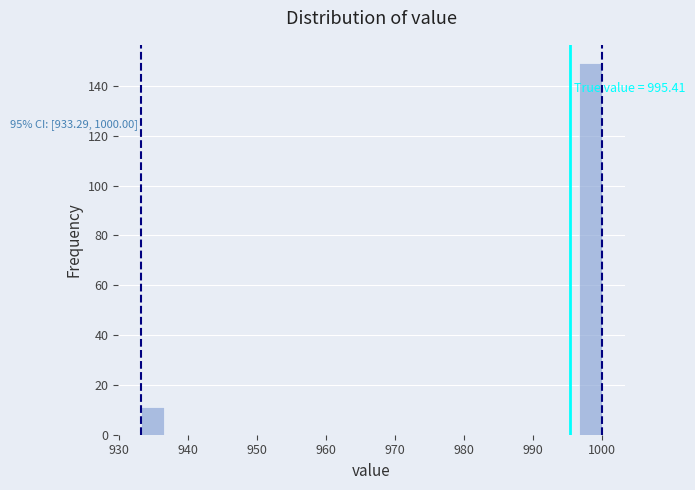

Around what value on the x-axis is the tallest bar? Give the approximate position of its centre, as read against the axis.

998